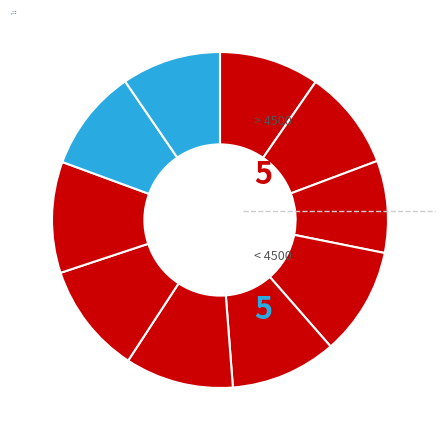

Count the number of slices in the pie.

10